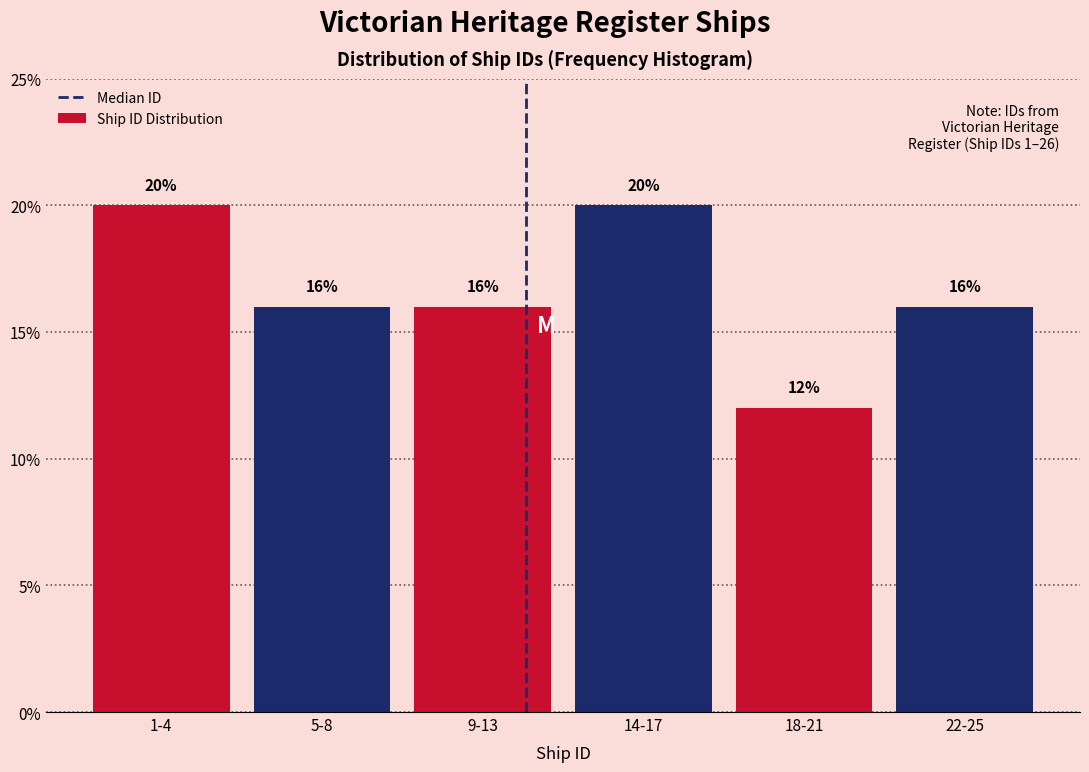

Reading right to left, transcribe all the data shown in this chart.

22-25=16	18-21=12	14-17=20	9-13=16	5-8=16	1-4=20